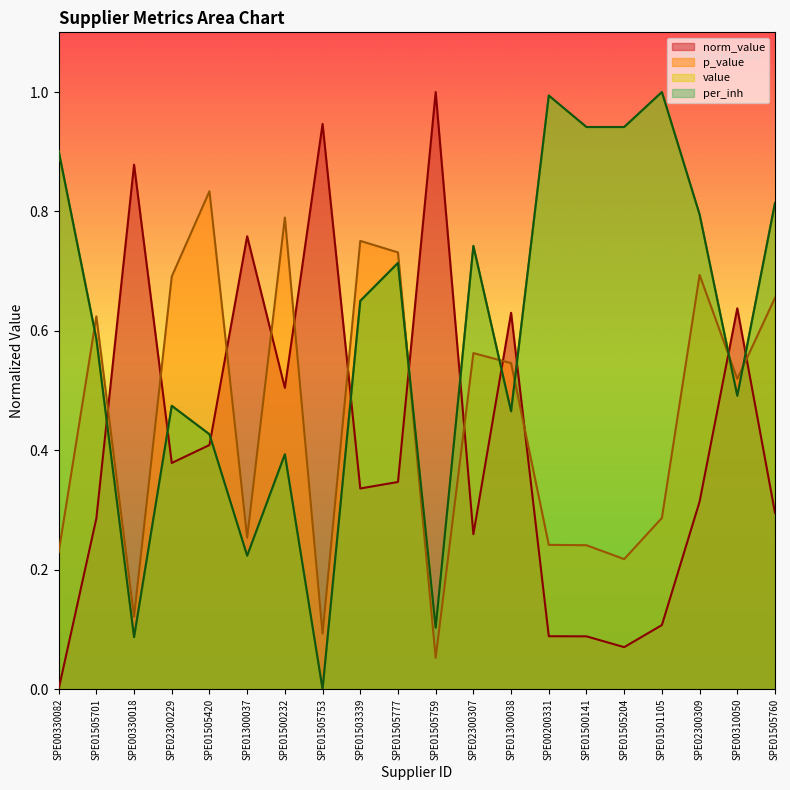

True or false: value and per_inh intersect in this chart.

False